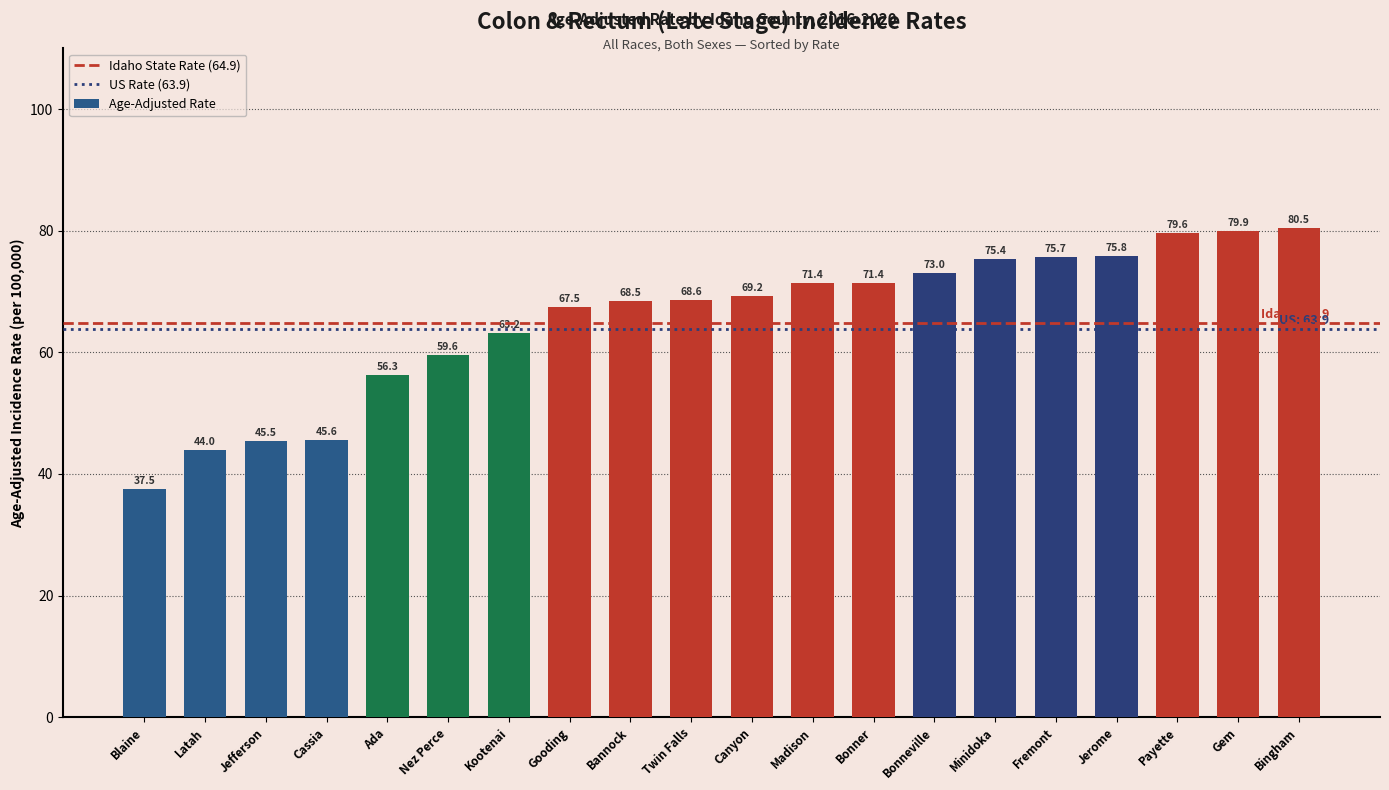

True or false: the data shows 110.9 at Kootenai.

False